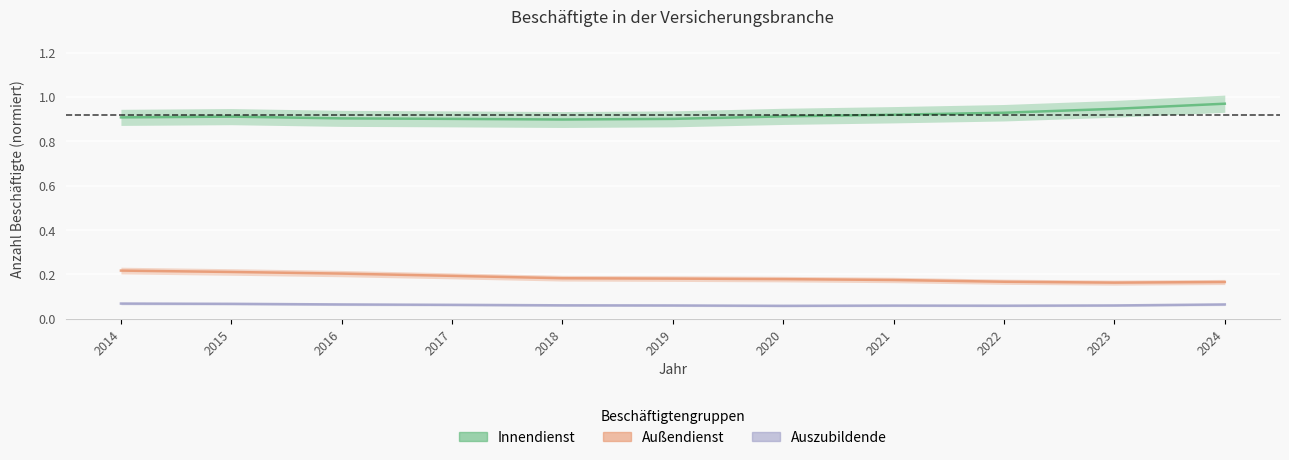

Reading left to right, extract all data points from this chart.

Innendienst: 0.9	0.9	0.9	0.9	0.9	0.9	0.9	0.9	0.9	0.9	1.0
Außendienst: 0.2	0.2	0.2	0.2	0.2	0.2	0.2	0.2	0.2	0.2	0.2
Auszubildende: 0.1	0.1	0.1	0.1	0.1	0.1	0.1	0.1	0.1	0.1	0.1